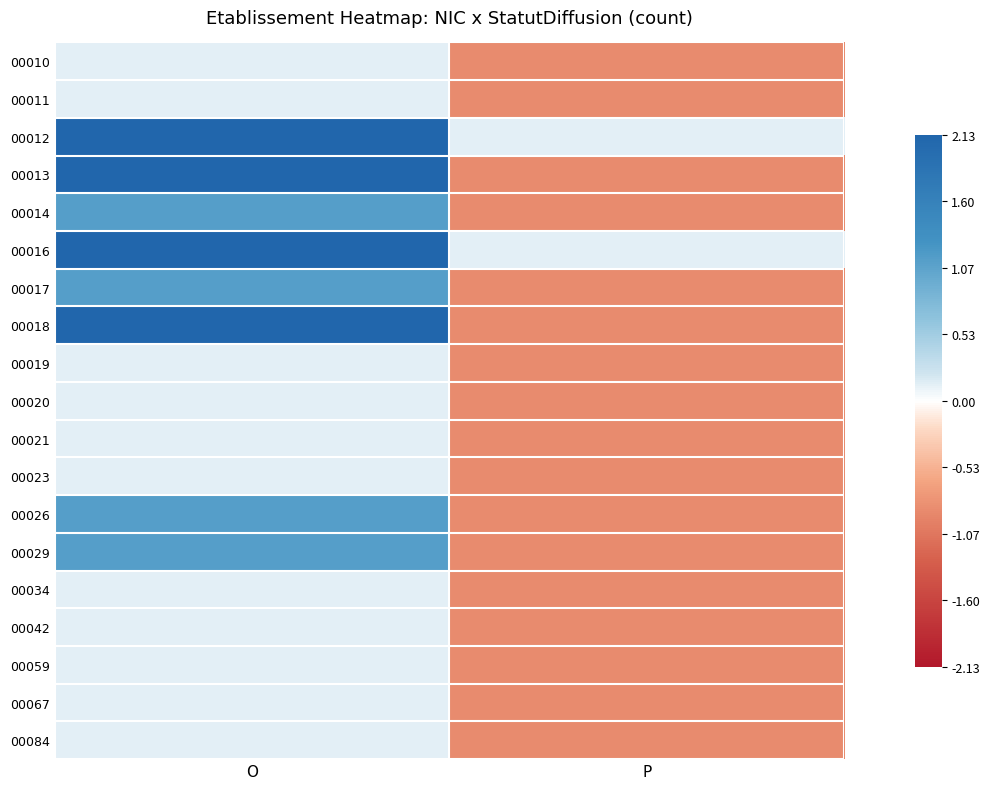

What is the difference between the highest and lowest values at O?

2.0